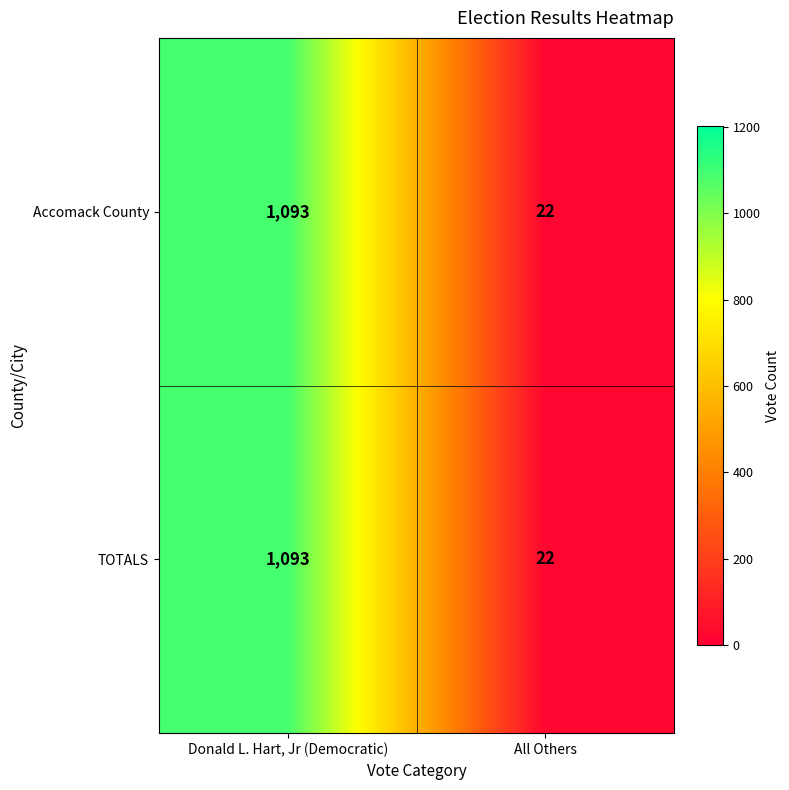

How many categories are shown in the chart?

2